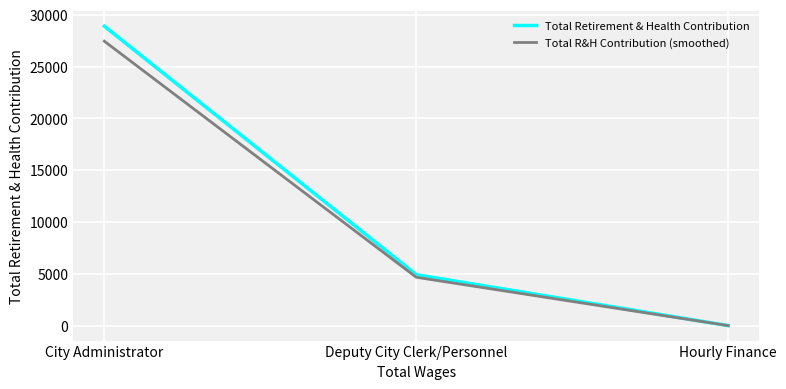

Where does the Total Retirement & Health Contribution series first go above 4910?

City Administrator